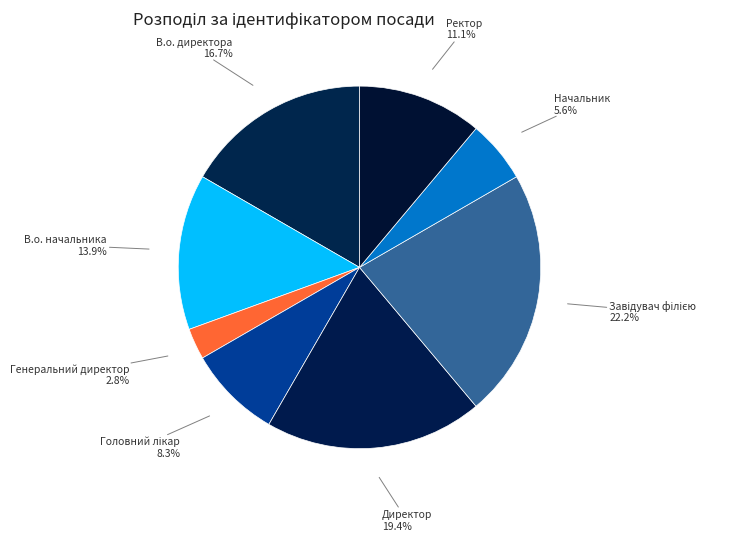

What is the largest slice in the pie chart?

Завідувач філією